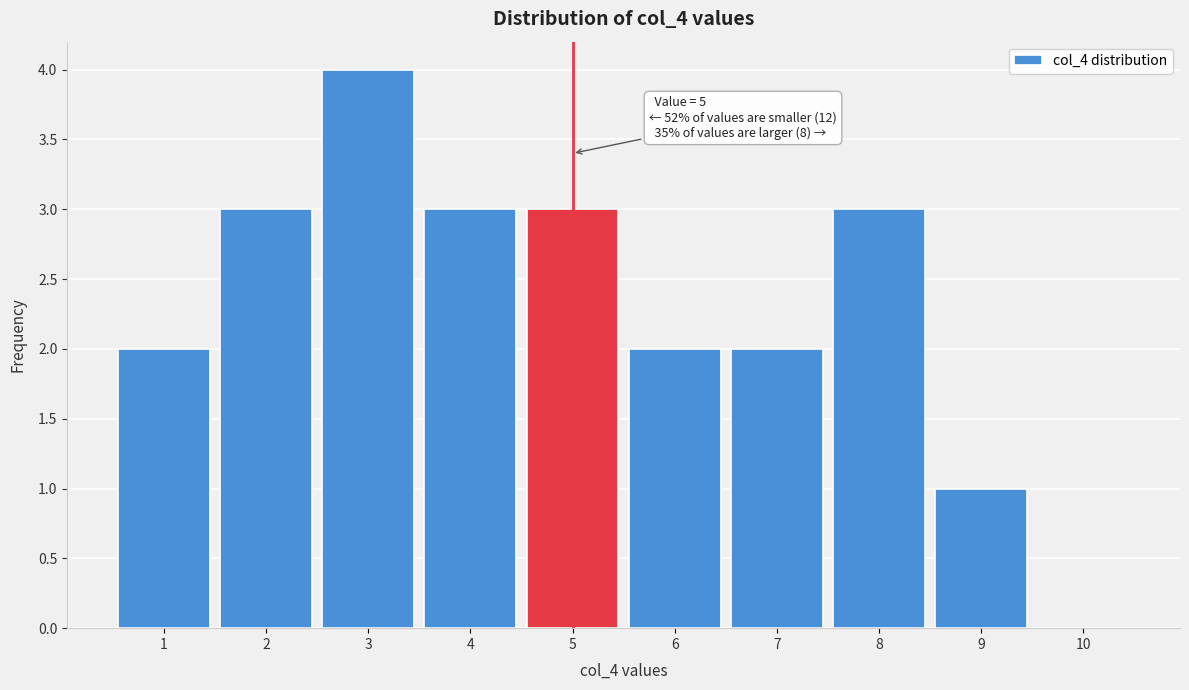

Reading right to left, extract all data points from this chart.

10=0	9=1	8=3	7=2	6=2	5=3	4=3	3=4	2=3	1=2